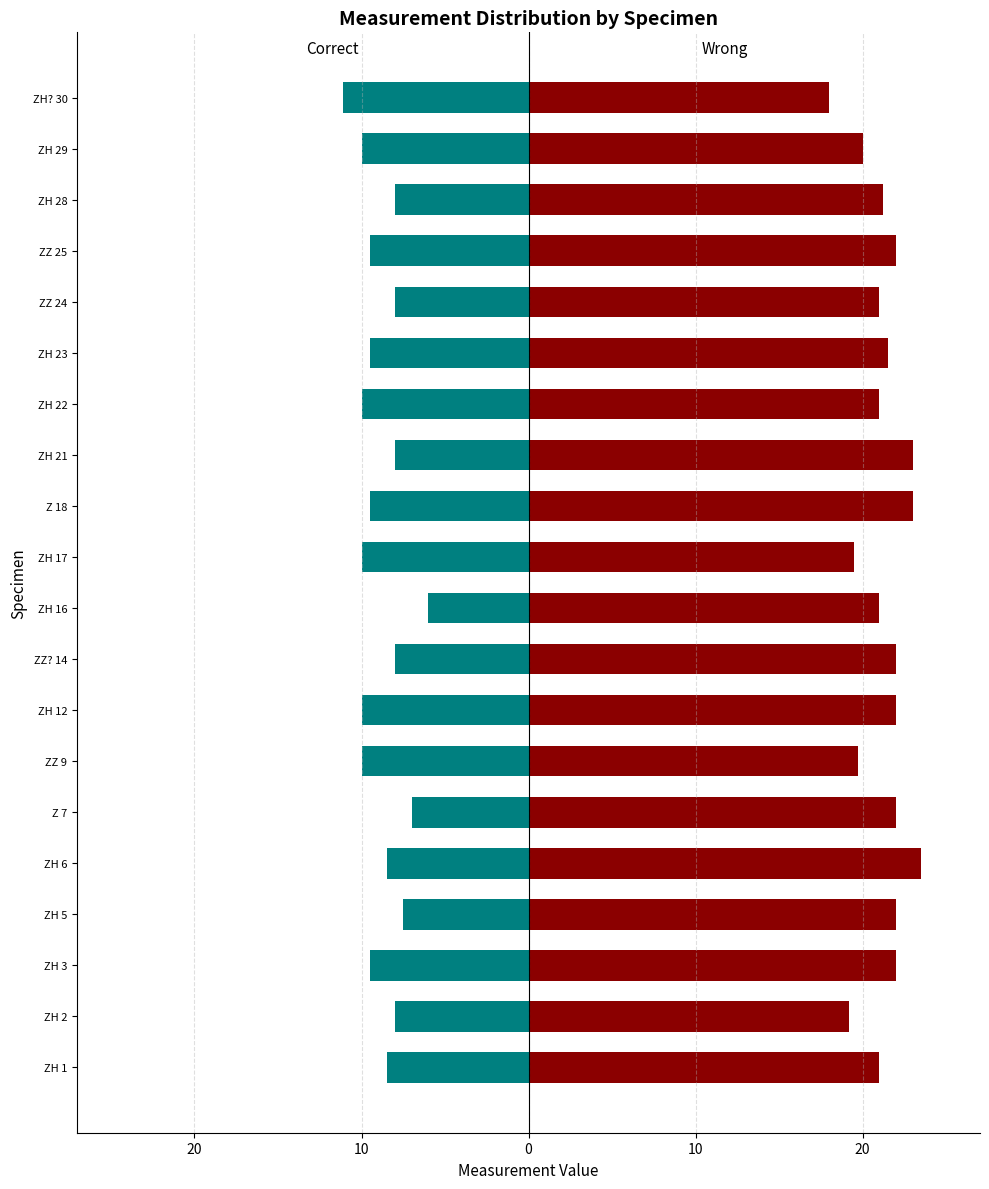

Are the bars horizontal?

Yes